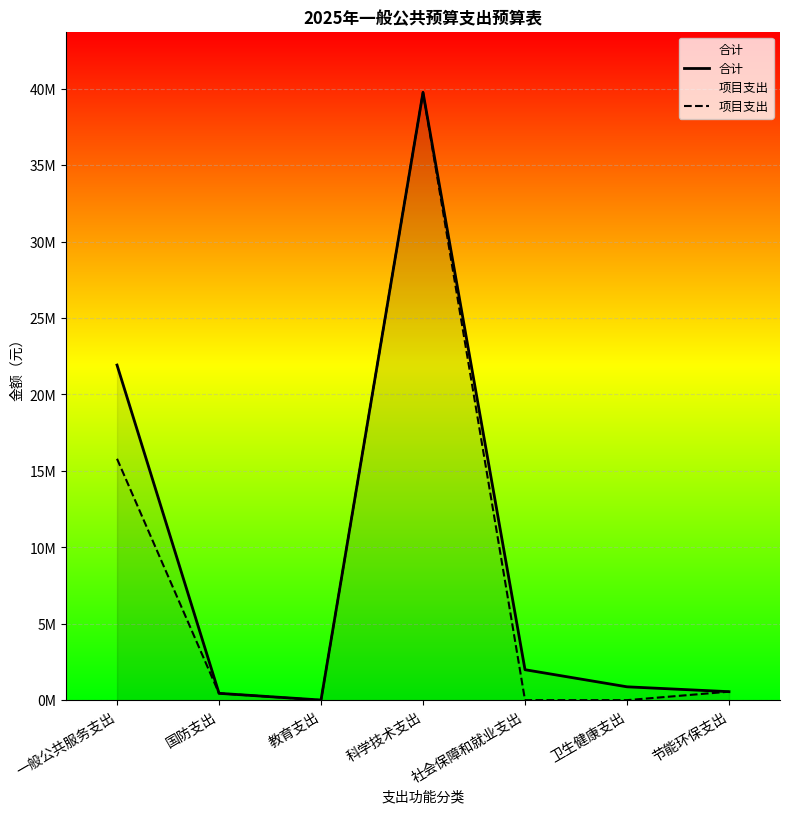

What is the sum of all 项目支出 values?

56552391.0